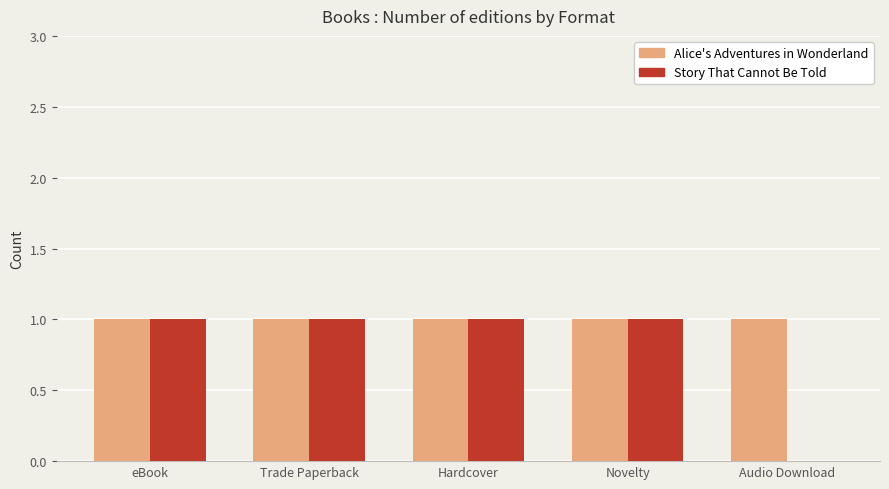

Reading left to right, transcribe all the data shown in this chart.

Alice's Adventures in Wonderland: 1	1	1	1	1
Story That Cannot Be Told: 1	1	1	1	0